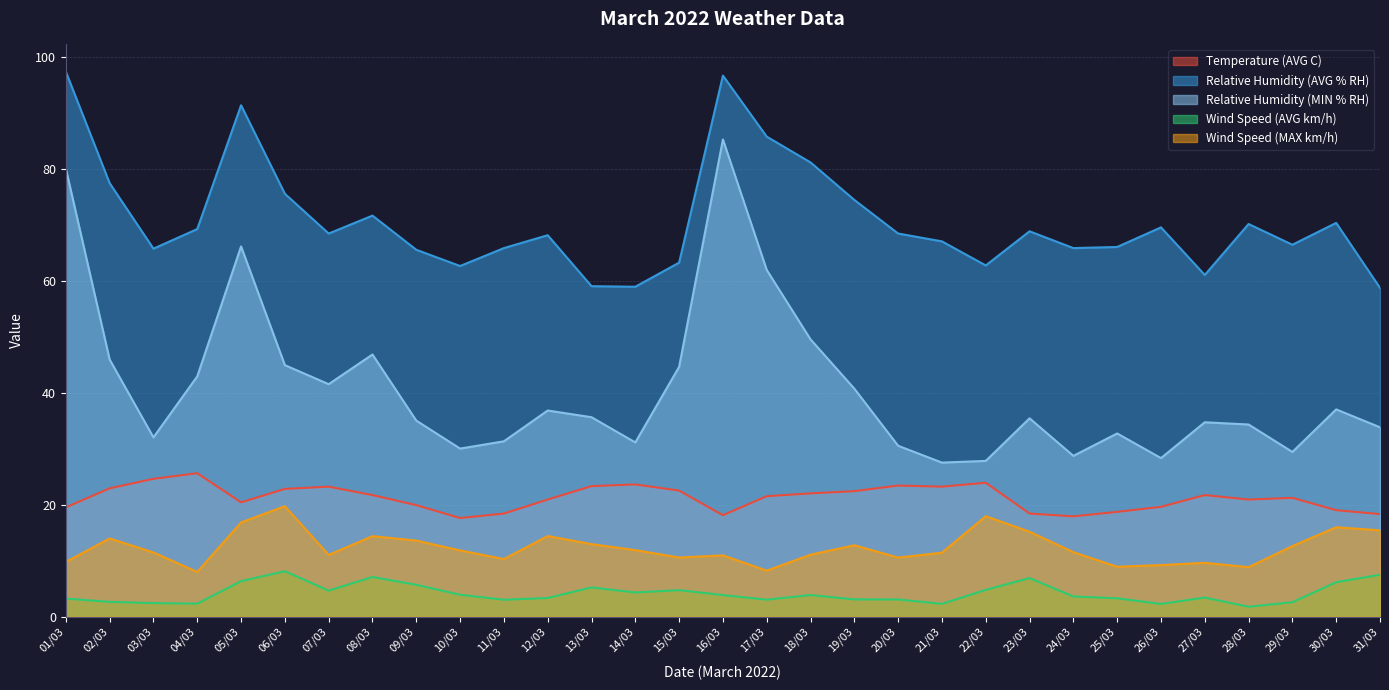

Reading right to left, transcribe all the data shown in this chart.

Temperature (AVG C): 18.3	19.0	21.2	20.9	21.7	19.6	18.7	17.9	18.4	23.9	23.2	23.4	22.4	22.0	21.5	18.1	22.5	23.6	23.3	20.9	18.4	17.6	19.9	21.7	23.2	22.8	20.4	25.6	24.6	22.9	19.5
Relative Humidity (AVG % RH): 58.7	70.3	66.4	70.1	61.0	69.5	66.0	65.8	68.8	62.7	67.0	68.4	74.4	81.1	85.7	96.6	63.2	58.9	59.0	68.1	65.8	62.6	65.5	71.6	68.4	75.5	91.3	69.2	65.7	77.4	97.3
Relative Humidity (MIN % RH): 33.8	37.0	29.4	34.3	34.7	28.3	32.7	28.7	35.4	27.8	27.5	30.5	40.7	49.5	61.9	85.2	44.6	31.1	35.6	36.8	31.3	30.0	35.0	46.8	41.5	44.9	66.1	42.9	32.0	45.9	80.0
Wind Speed (AVG km/h): 7.5	6.1	2.6	1.8	3.4	2.3	3.3	3.6	6.9	4.8	2.3	3.1	3.1	3.9	3.0	3.8	4.7	4.3	5.2	3.3	3.0	3.9	5.7	7.1	4.6	8.1	6.3	2.3	2.4	2.6	3.2
Wind Speed (MAX km/h): 15.4	15.9	12.6	8.8	9.6	9.2	8.9	11.5	15.2	17.9	11.4	10.5	12.7	11.1	8.2	10.9	10.6	11.9	12.9	14.4	10.3	11.8	13.6	14.4	11.0	19.7	16.8	8.0	11.4	13.9	9.8